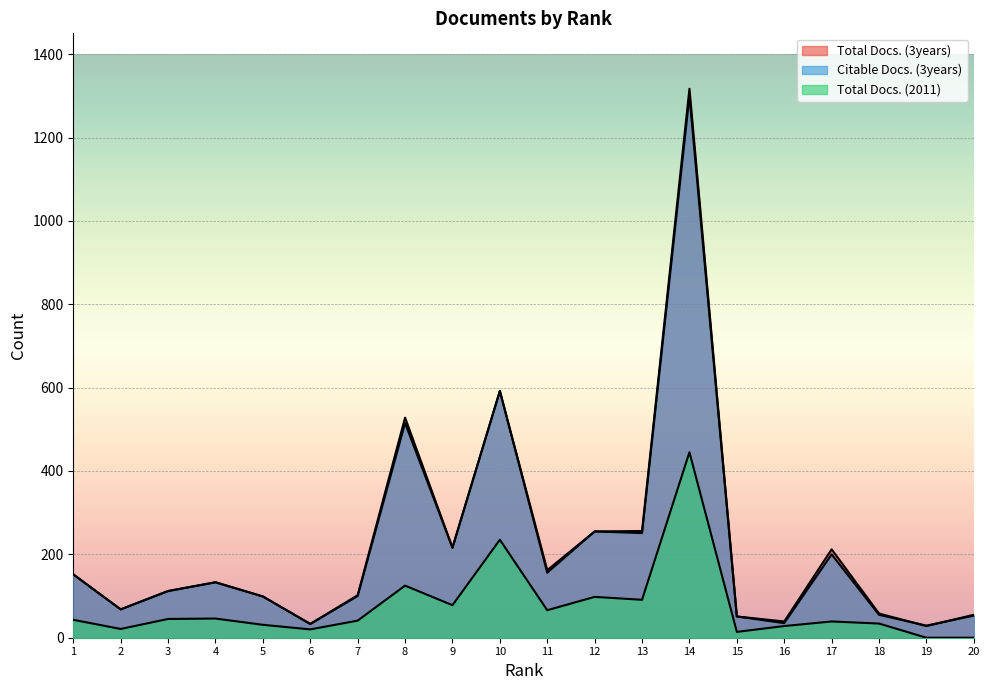

The value of Citable Docs. (3years) at 16 is 21. True or false?

False